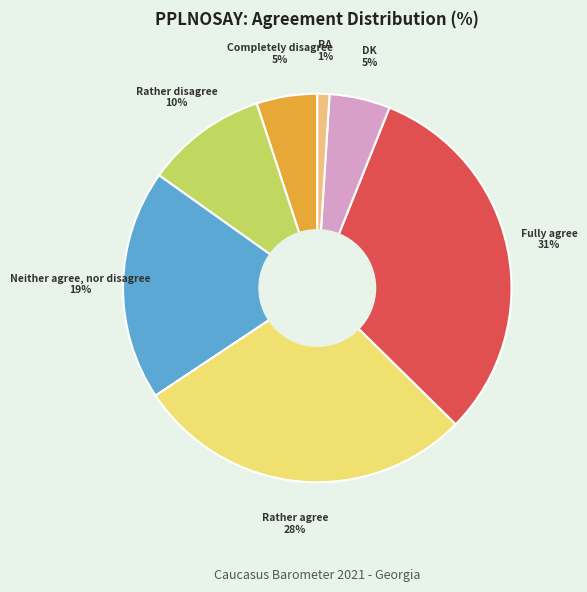

To the nearest percent, what is the average slice percentage?

14%